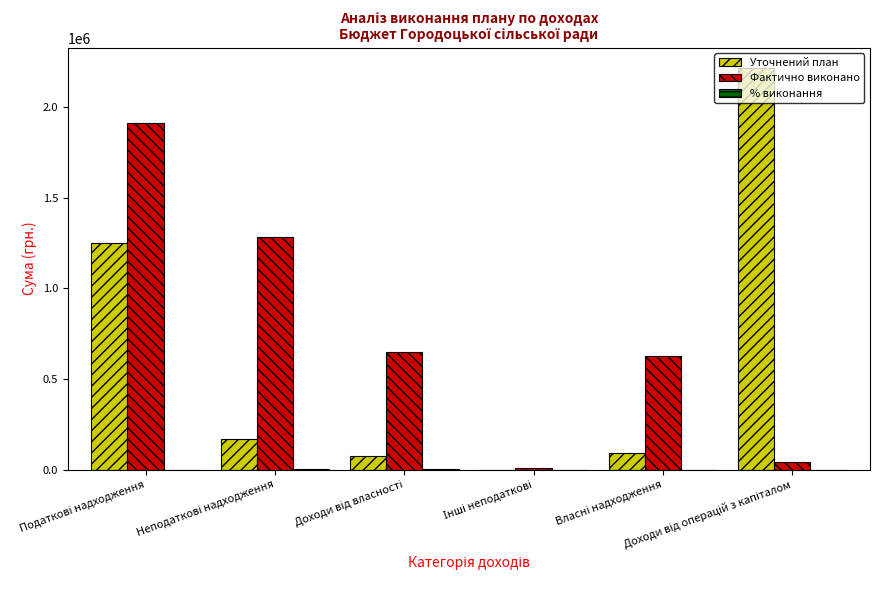

What is the sum of all Уточнений план values?

3802411.3